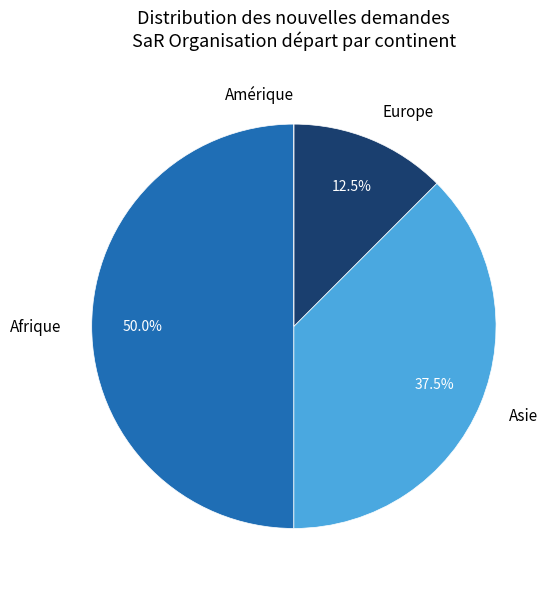

Between Europe and Afrique, which is larger?

Afrique